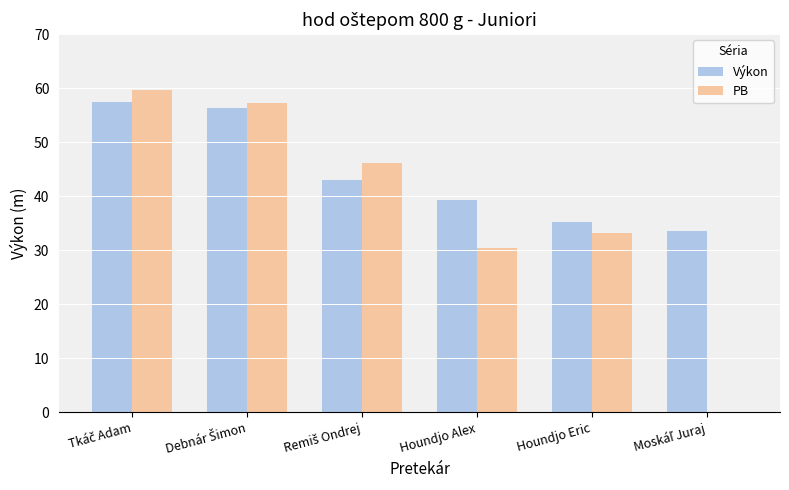

Does the chart contain stacked bars?

No